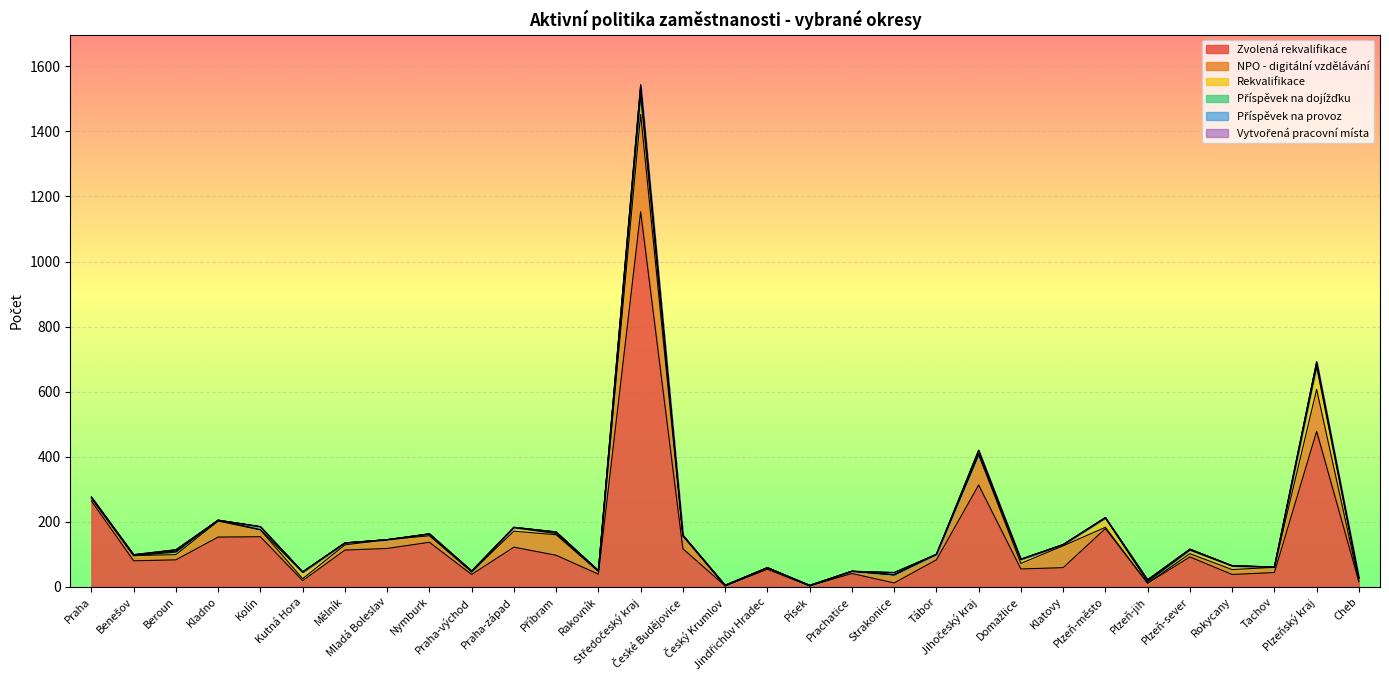

Reading left to right, what are all the values shown in this chart?

Zvolená rekvalifikace: Praha=264	Benešov=80	Beroun=83	Kladno=153	Kolín=154	Kutná Hora=19	Mělník=113	Mladá Boleslav=118	Nymburk=137	Praha-východ=38	Praha-západ=122	Příbram=97	Rakovník=39	Středočeský kraj=1153	České Budějovice=117	Český Krumlov=3	Jindřichův Hradec=54	Písek=3	Prachatice=41	Strakonice=12	Tábor=83	Jihočeský kraj=313	Domažlice=55	Klatovy=59	Plzeň-město=179	Plzeň-jih=11	Plzeň-sever=92	Rokycany=38	Tachov=44	Plzeňský kraj=478	Cheb=16
NPO - digitální vzdělávání: Praha=9	Benešov=16	Beroun=16	Kladno=49	Kolín=21	Kutná Hora=6	Mělník=16	Mladá Boleslav=27	Nymburk=20	Praha-východ=8	Praha-západ=49	Příbram=63	Rakovník=8	Středočeský kraj=299	České Budějovice=40	Český Krumlov=0	Jindřichův Hradec=5	Písek=0	Prachatice=7	Strakonice=25	Tábor=17	Jihočeský kraj=94	Domažlice=17	Klatovy=67	Plzeň-město=4	Plzeň-jih=0	Plzeň-sever=10	Rokycany=15	Tachov=16	Plzeňský kraj=129	Cheb=0
Rekvalifikace: Praha=0	Benešov=0	Beroun=8	Kladno=3	Kolín=1	Kutná Hora=19	Mělník=6	Mladá Boleslav=0	Nymburk=5	Praha-východ=0	Praha-západ=11	Příbram=4	Rakovník=2	Středočeský kraj=59	České Budějovice=0	Český Krumlov=0	Jindřichův Hradec=0	Písek=0	Prachatice=0	Strakonice=0	Tábor=0	Jihočeský kraj=0	Domažlice=12	Klatovy=3	Plzeň-město=28	Plzeň-jih=5	Plzeň-sever=11	Rokycany=11	Tachov=0	Plzeňský kraj=70	Cheb=8
Příspěvek na dojížďku: Praha=2	Benešov=2	Beroun=3	Kladno=0	Kolín=9	Kutná Hora=2	Mělník=0	Mladá Boleslav=0	Nymburk=1	Praha-východ=2	Praha-západ=1	Příbram=4	Rakovník=1	Středočeský kraj=25	České Budějovice=0	Český Krumlov=2	Jindřichův Hradec=0	Písek=0	Prachatice=0	Strakonice=0	Tábor=0	Jihočeský kraj=2	Domažlice=1	Klatovy=1	Plzeň-město=2	Plzeň-jih=2	Plzeň-sever=2	Rokycany=1	Tachov=1	Plzeňský kraj=10	Cheb=3
Příspěvek na provoz: Praha=1	Benešov=1	Beroun=4	Kladno=0	Kolín=0	Kutná Hora=0	Mělník=0	Mladá Boleslav=0	Nymburk=0	Praha-východ=1	Praha-západ=0	Příbram=1	Rakovník=0	Středočeský kraj=7	České Budějovice=2	Český Krumlov=0	Jindřichův Hradec=0	Písek=2	Prachatice=0	Strakonice=7	Tábor=0	Jihočeský kraj=11	Domažlice=0	Klatovy=0	Plzeň-město=0	Plzeň-jih=4	Plzeň-sever=1	Rokycany=0	Tachov=0	Plzeňský kraj=5	Cheb=0
Vytvořená pracovní místa: Praha=0	Benešov=0	Beroun=0	Kladno=0	Kolín=0	Kutná Hora=0	Mělník=0	Mladá Boleslav=0	Nymburk=0	Praha-východ=0	Praha-západ=0	Příbram=0	Rakovník=0	Středočeský kraj=0	České Budějovice=0	Český Krumlov=0	Jindřichův Hradec=0	Písek=0	Prachatice=0	Strakonice=0	Tábor=0	Jihočeský kraj=0	Domažlice=0	Klatovy=0	Plzeň-město=0	Plzeň-jih=0	Plzeň-sever=0	Rokycany=0	Tachov=0	Plzeňský kraj=0	Cheb=0